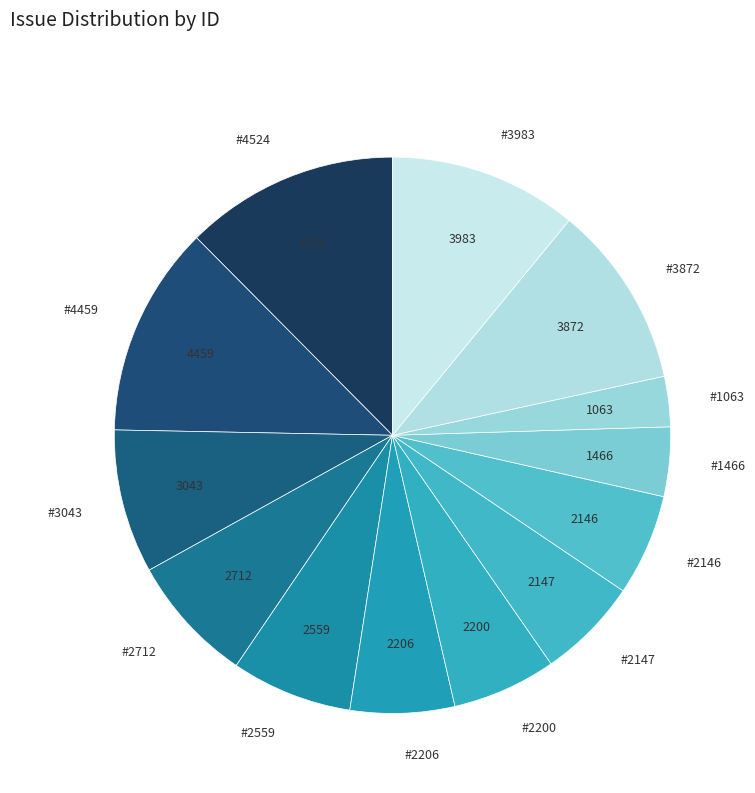

The #4524 slice represents 12% of the pie. True or false?

True